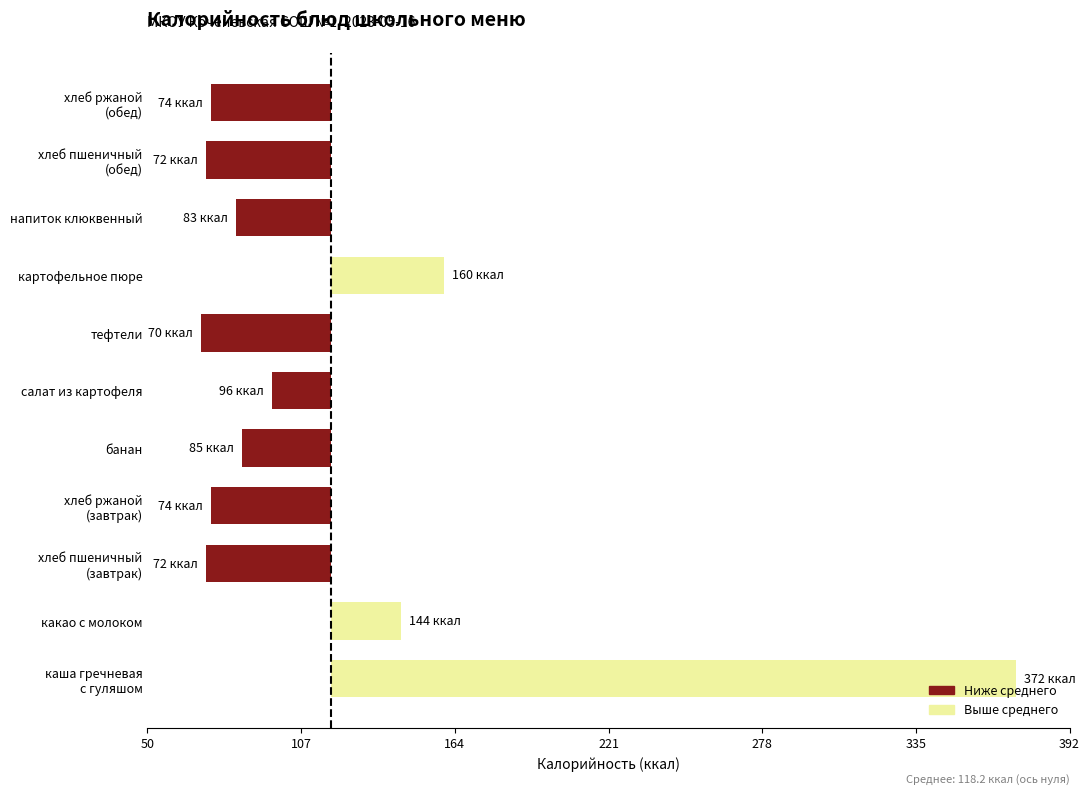

Are the bars horizontal?

Yes